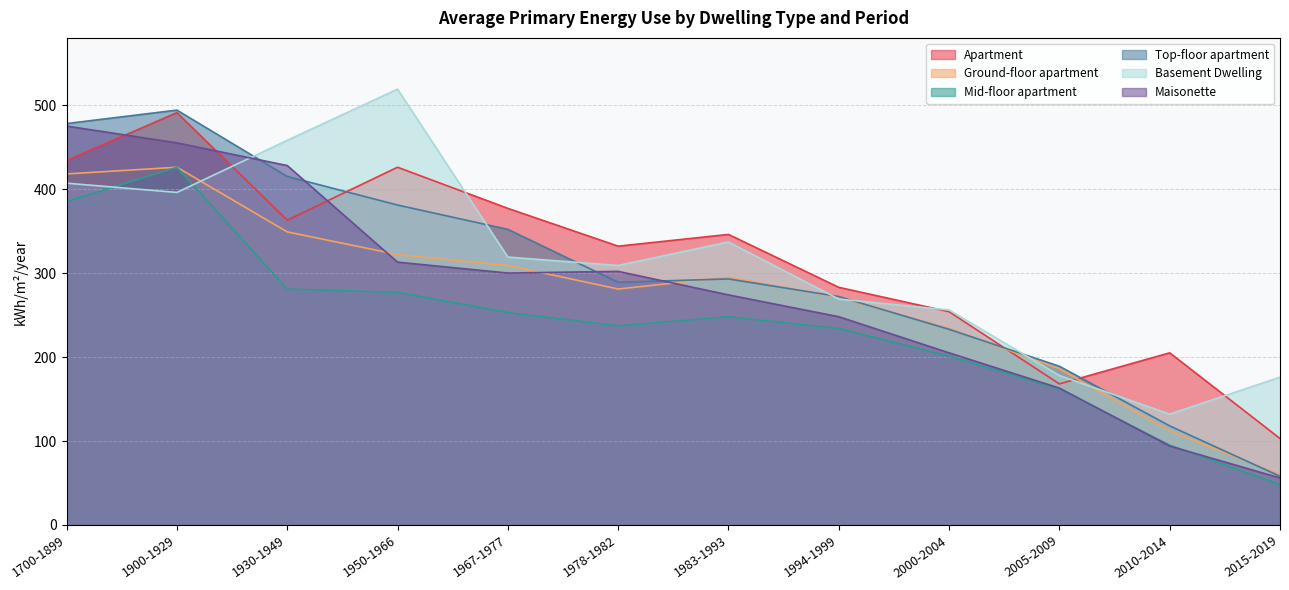

In Basement Dwelling, how many points are lower than both neighbors (excluding endpoints)?

3